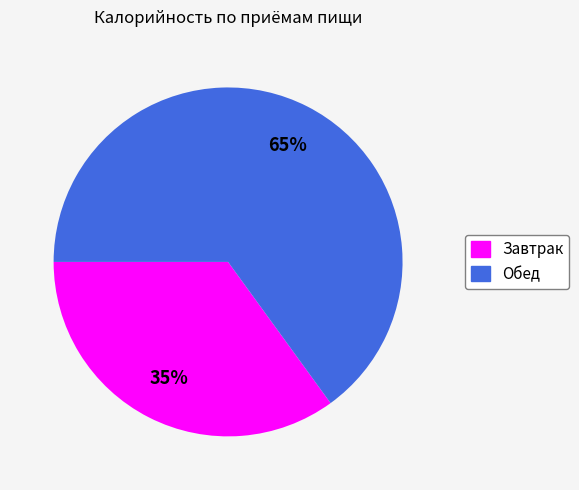

Is Обед the majority of the pie?

Yes